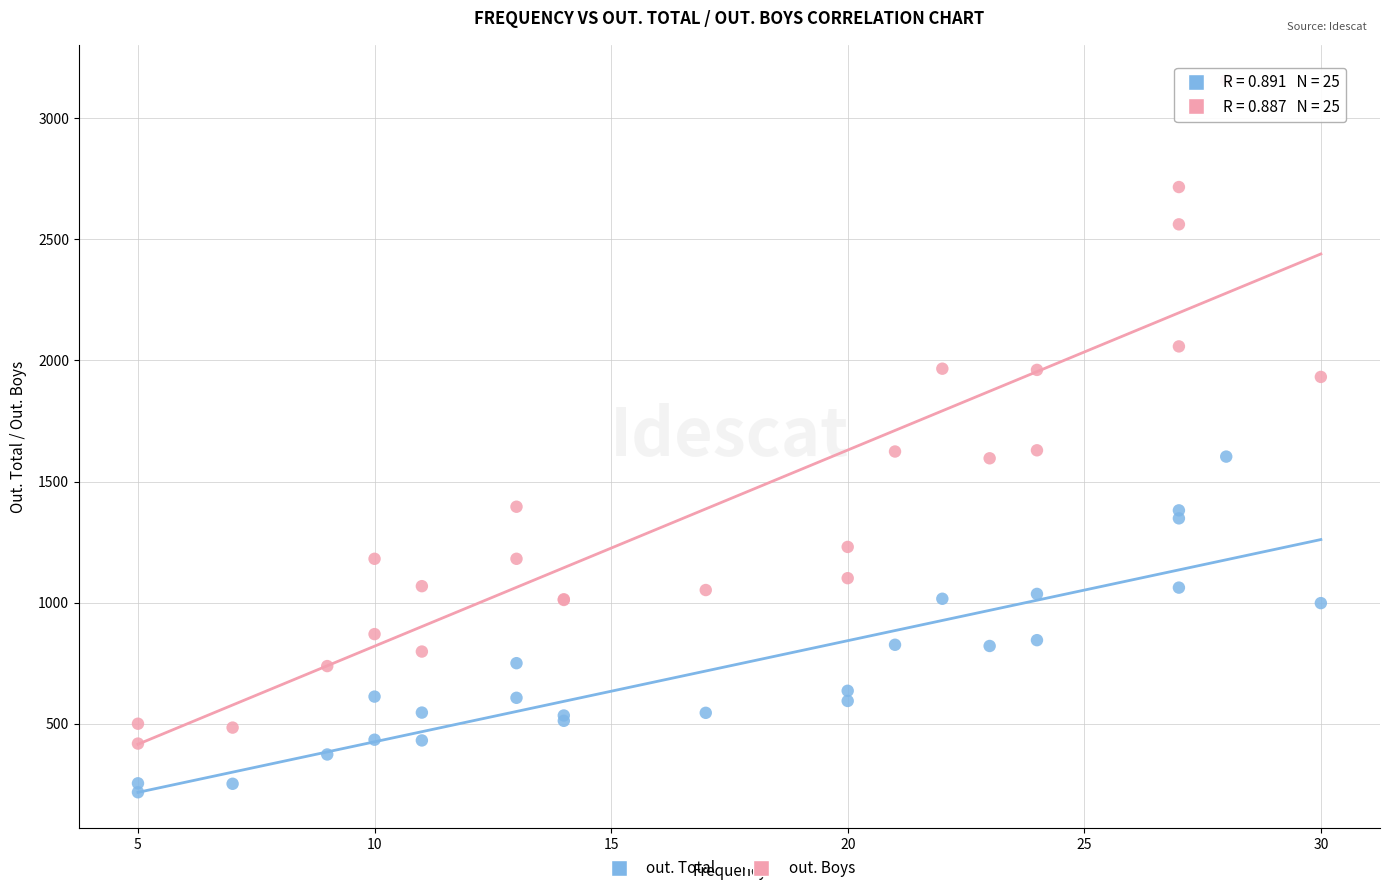

Which series has the widest spread of Y values?

out. Boys